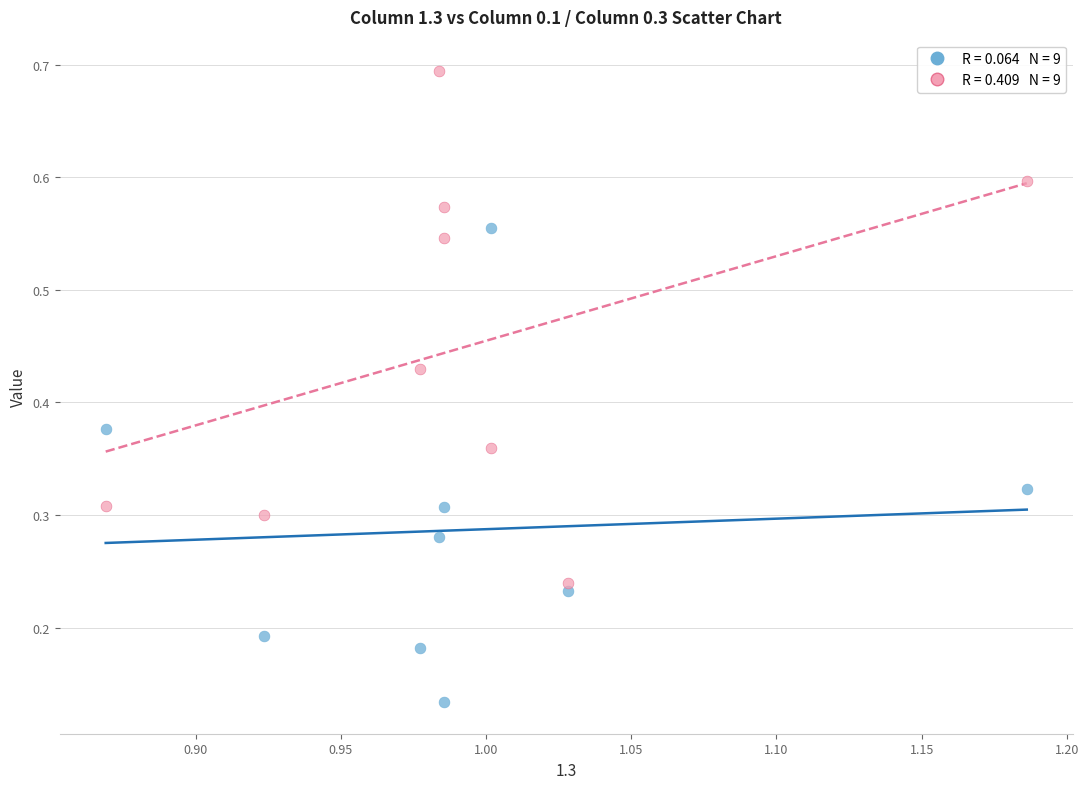

How many points are shown in the scatter plot?

18